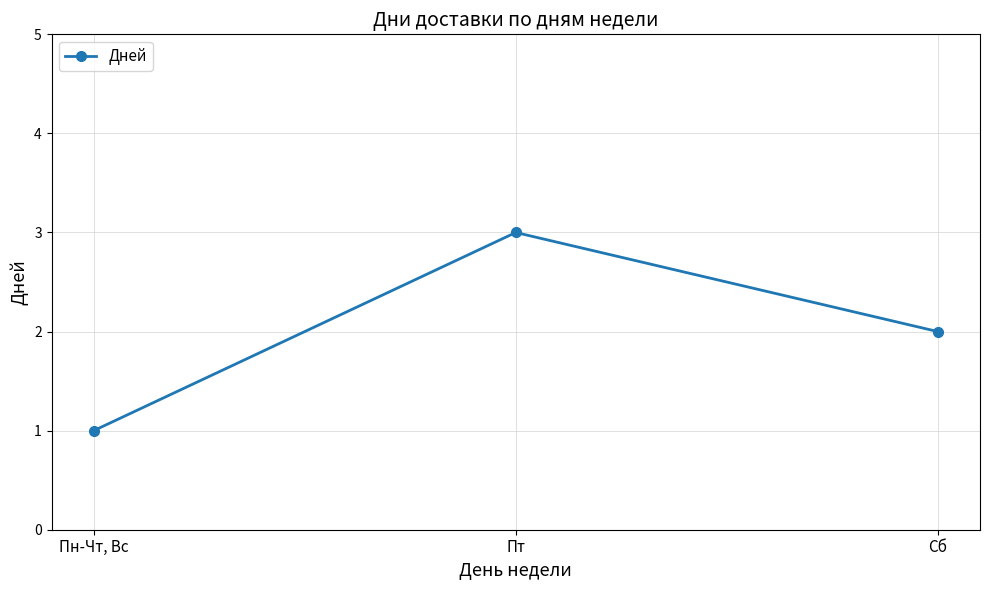

At which label is the value closest to 2?

Сб